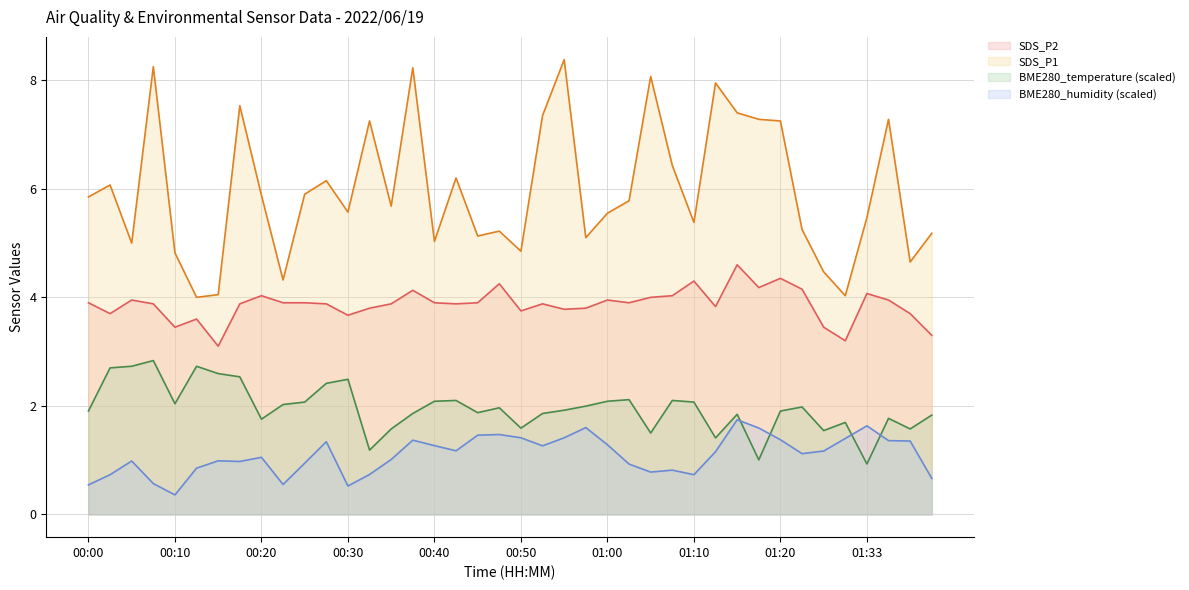

What are all the series names shown in the legend?

SDS_P2, SDS_P1, BME280_temperature (scaled), BME280_humidity (scaled)